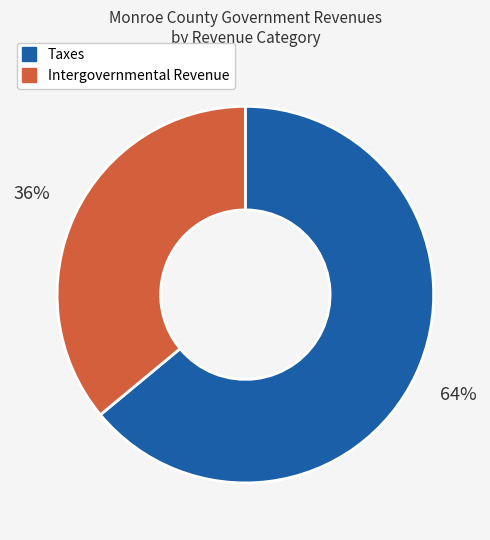

To the nearest percent, what is the average slice percentage?

50%